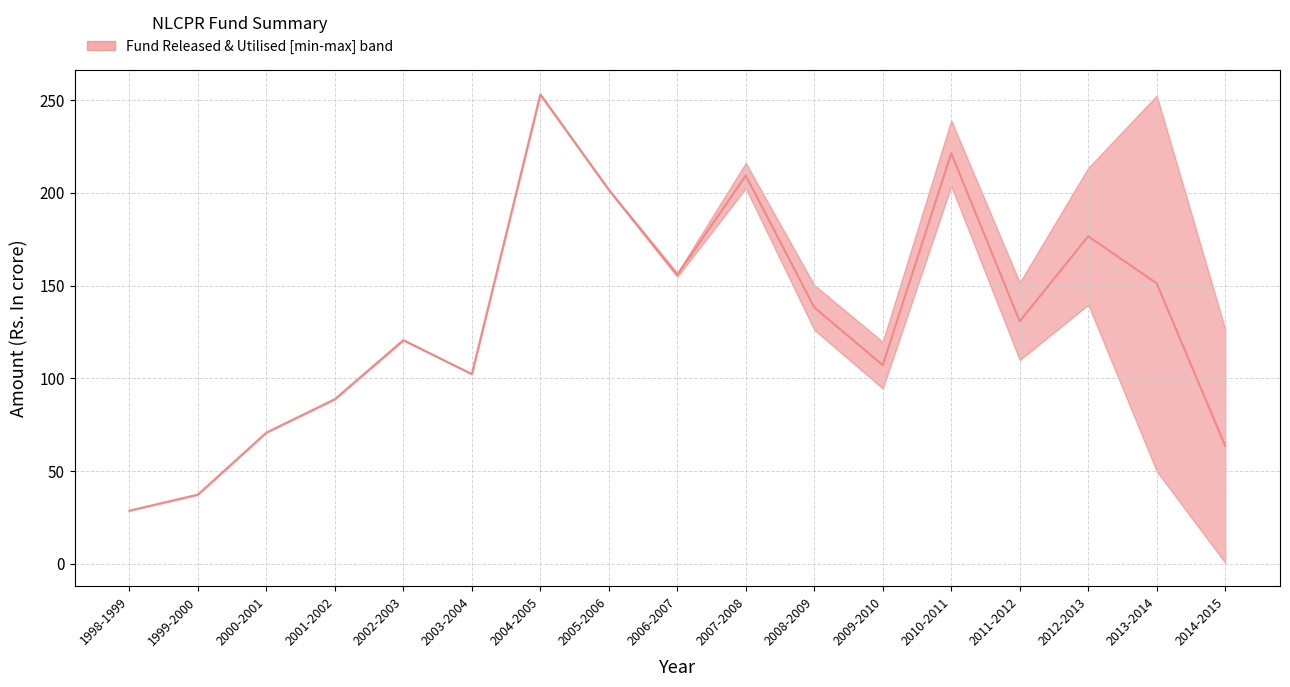

Is this an area chart (filled region under the line)?

No